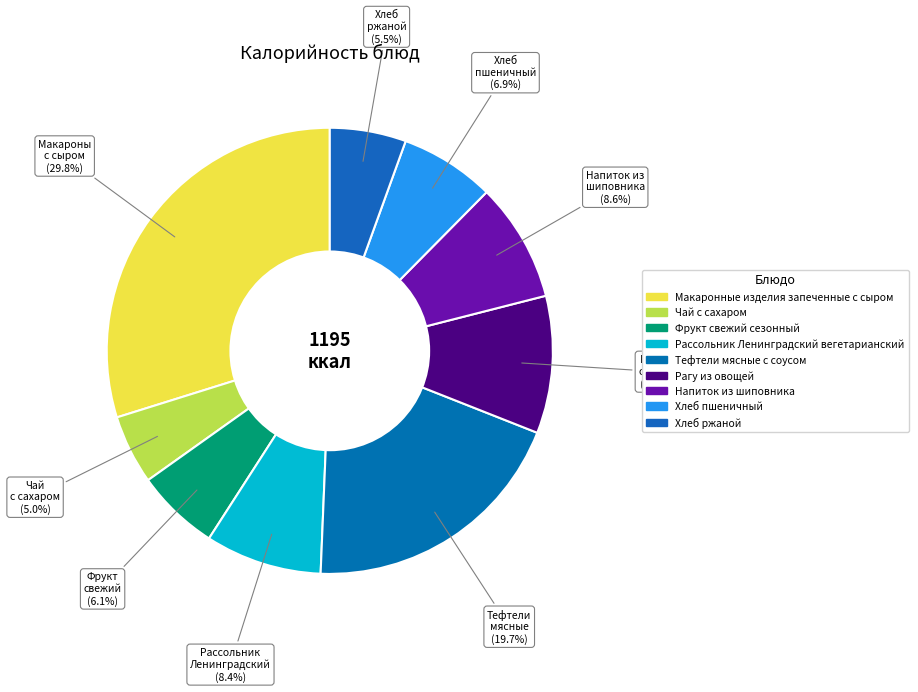

Does any single category account for the majority?

No